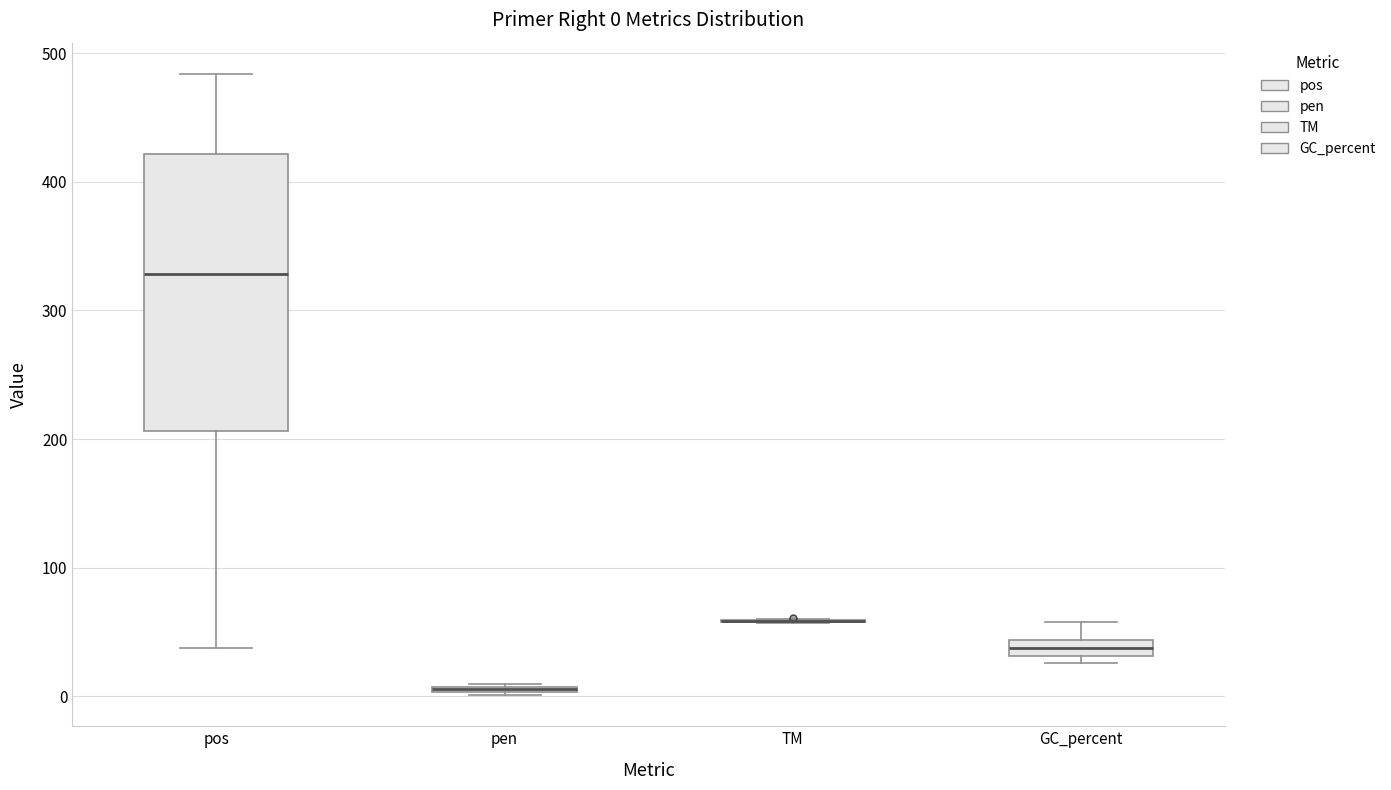

Comparing the boxes themselves (not the whiskers), which one is the tallest?

pos